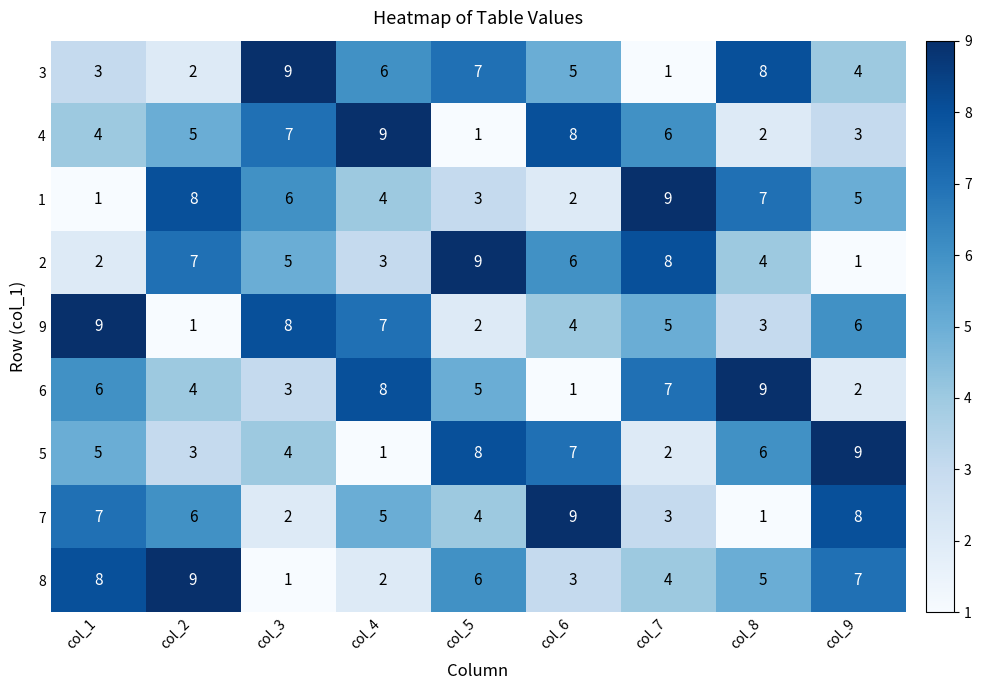

What is the sum of the 1 values at col_9 and col_4?

9